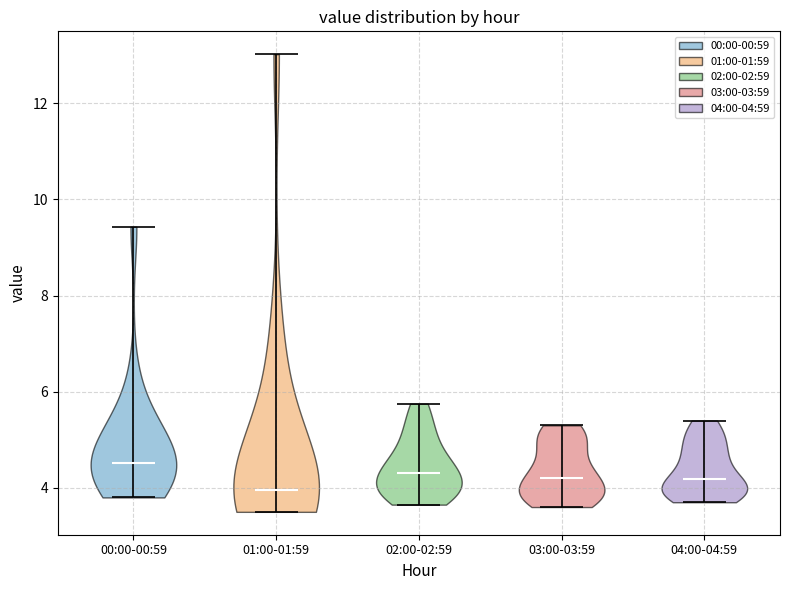

Reading left to right, read every violin against the y-axis: where its median line is, and the lowest and highest points it reaches. The values are not printed on the chart, so give them approximately, as read against the axis.

00:00-00:59: median line 4.6, lowest point 3.8, highest point 9.4
01:00-01:59: median line 4.0, lowest point 3.6, highest point 13.0
02:00-02:59: median line 4.4, lowest point 3.6, highest point 5.8
03:00-03:59: median line 4.2, lowest point 3.6, highest point 5.4
04:00-04:59: median line 4.2, lowest point 3.8, highest point 5.4